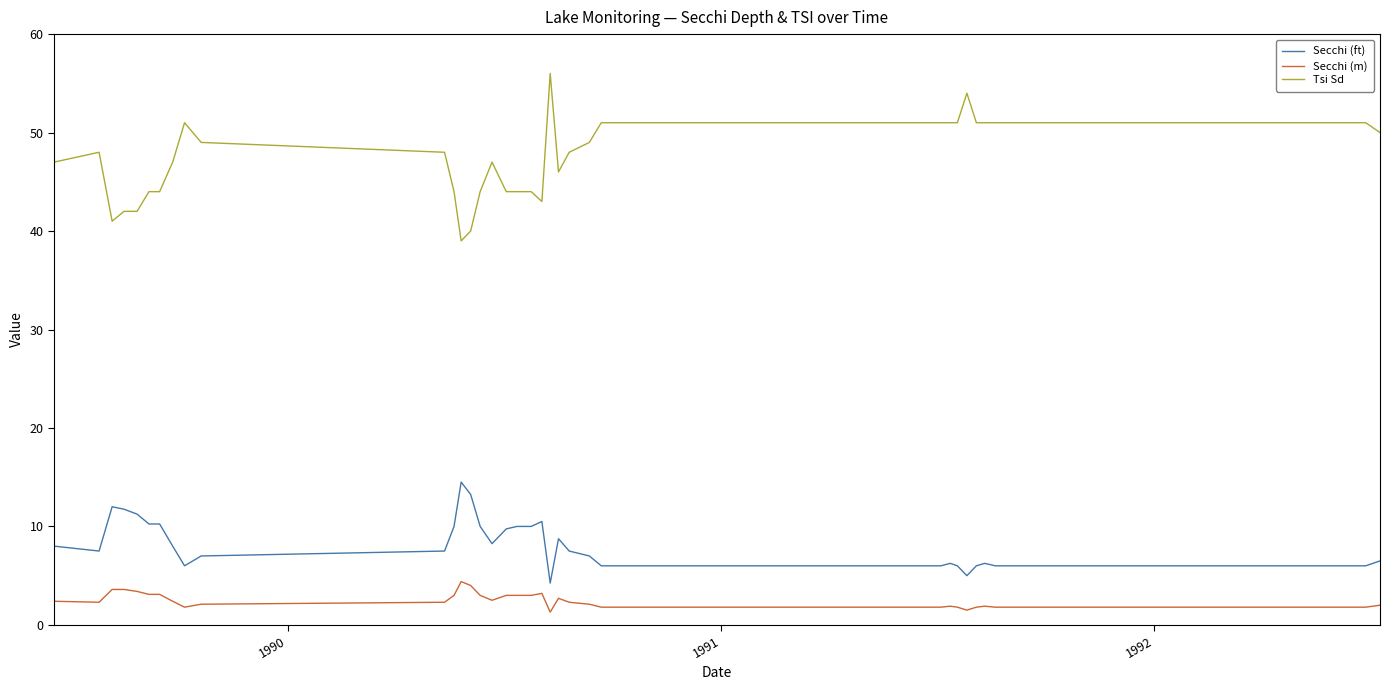

Which series has the largest range (max minus min)?

Tsi Sd